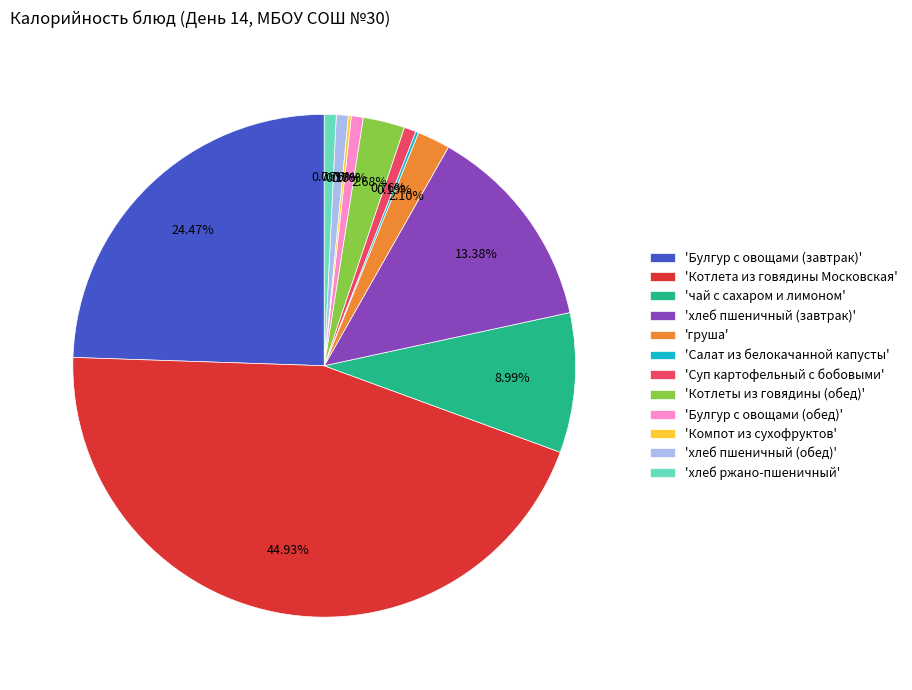

What is the largest slice in the pie chart?

'Котлета из говядины Московская'